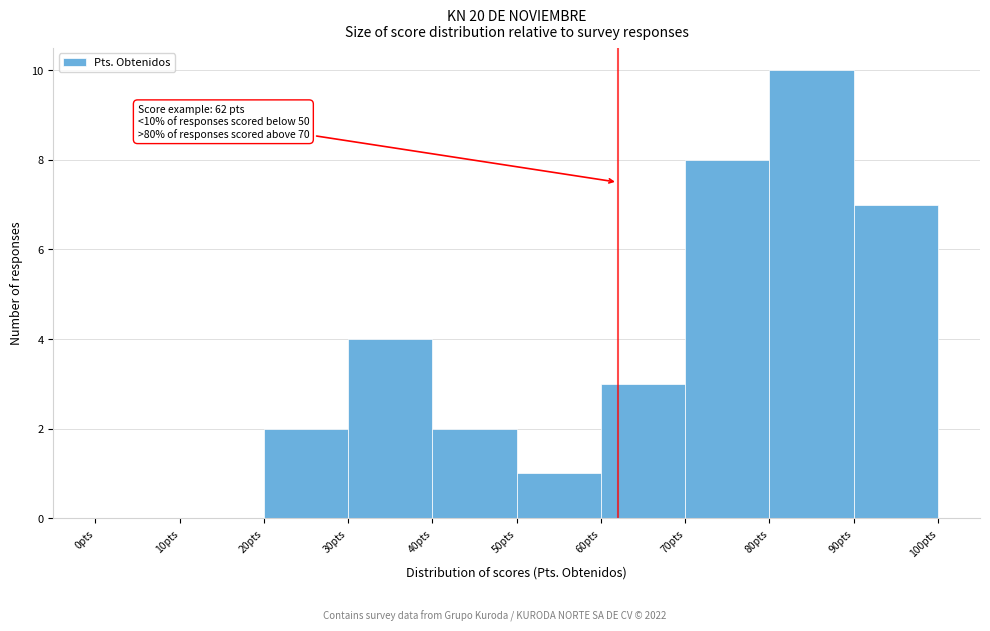

Which range on the x-axis has the tallest bar?

80 to 90